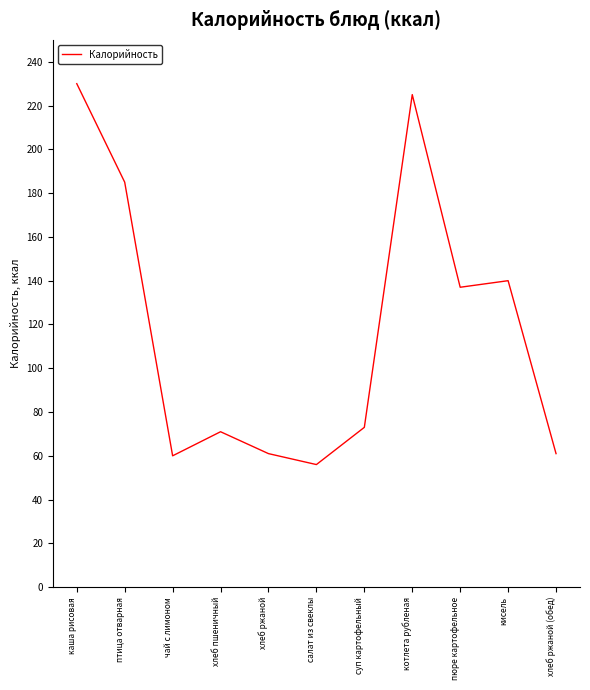

What position from the left is суп картофельный?

7